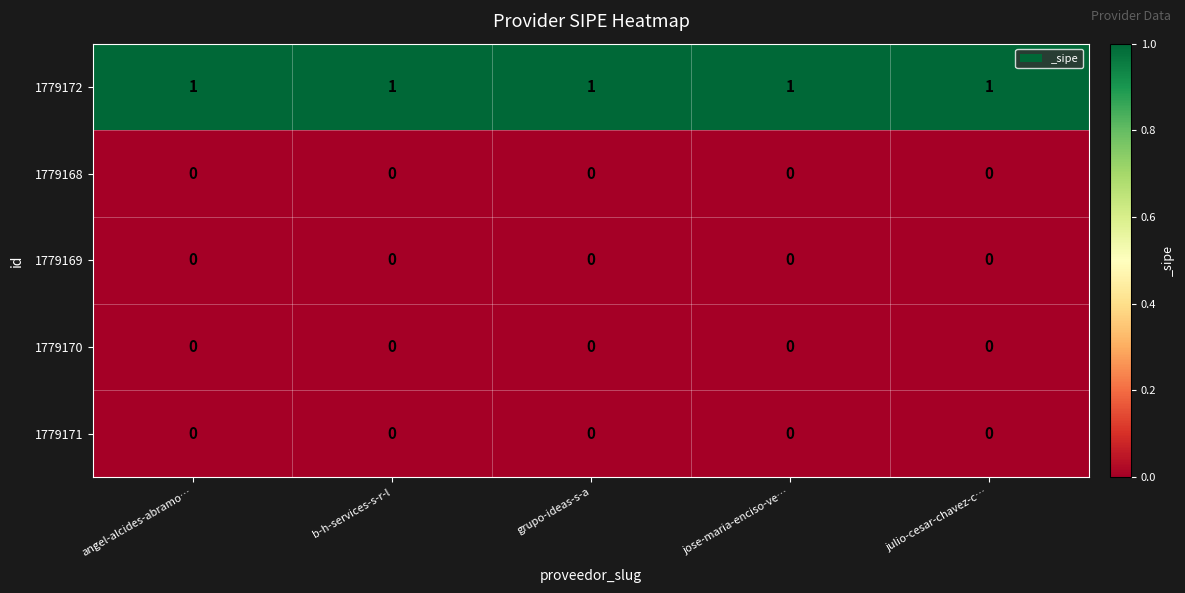

At how many categories does at least one series exceed 0?

5